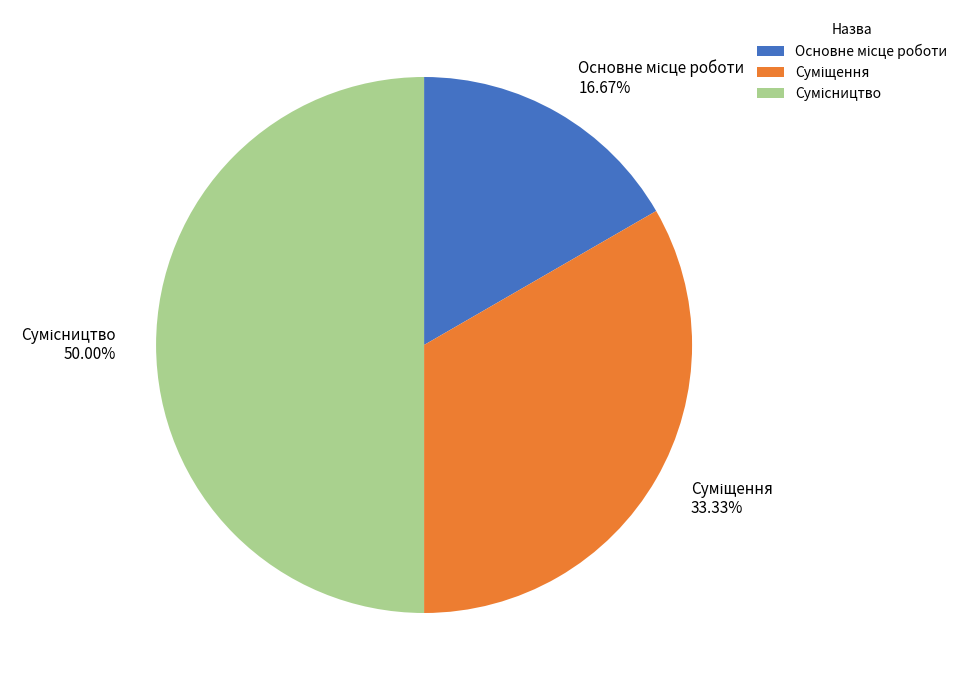

How many segments does this pie chart have?

3